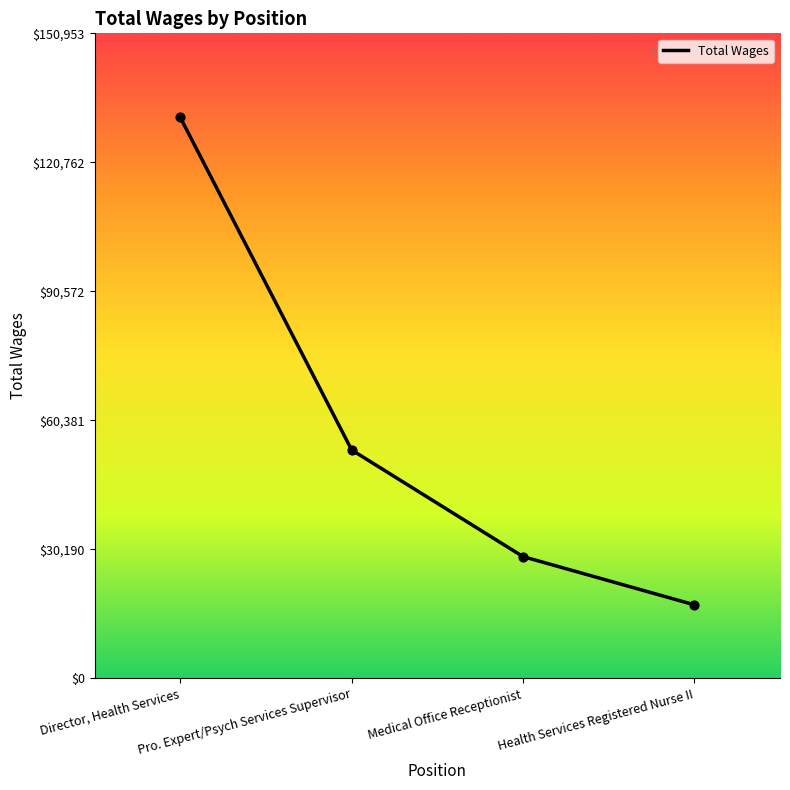

Between Director, Health Services and Pro. Expert/Psych Services Supervisor, which is larger?

Director, Health Services